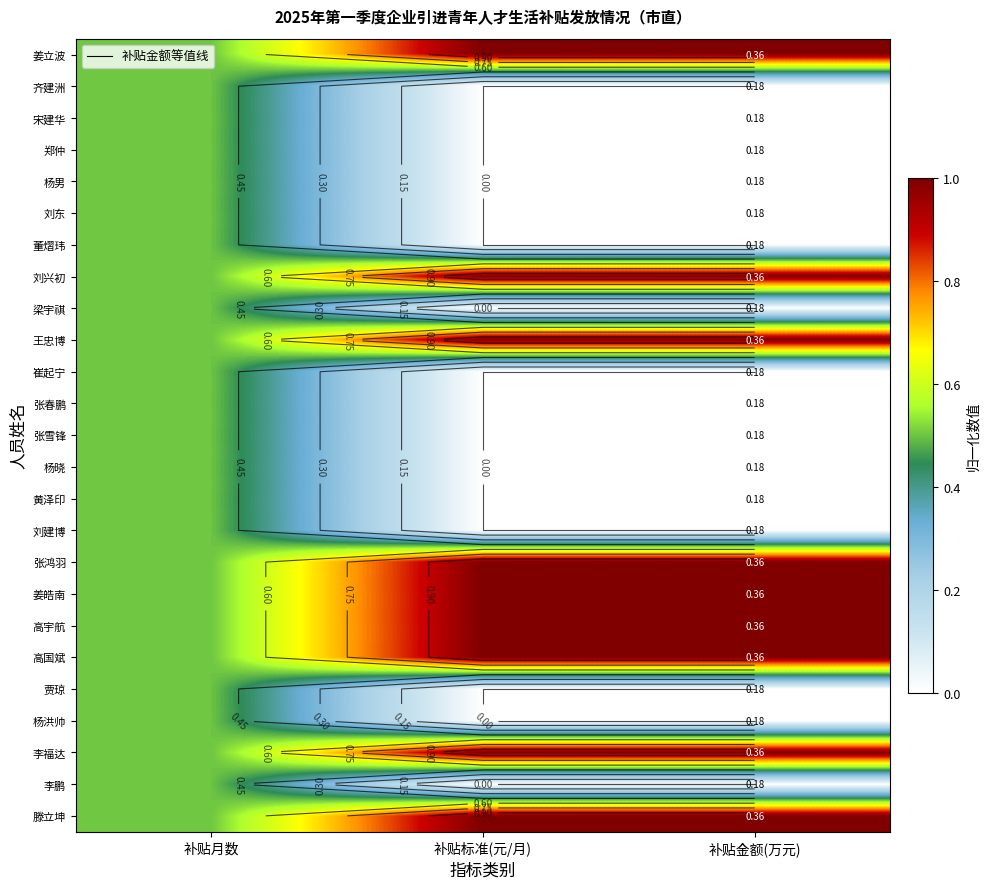

At which category is the sum across all series the highest?

补贴月数